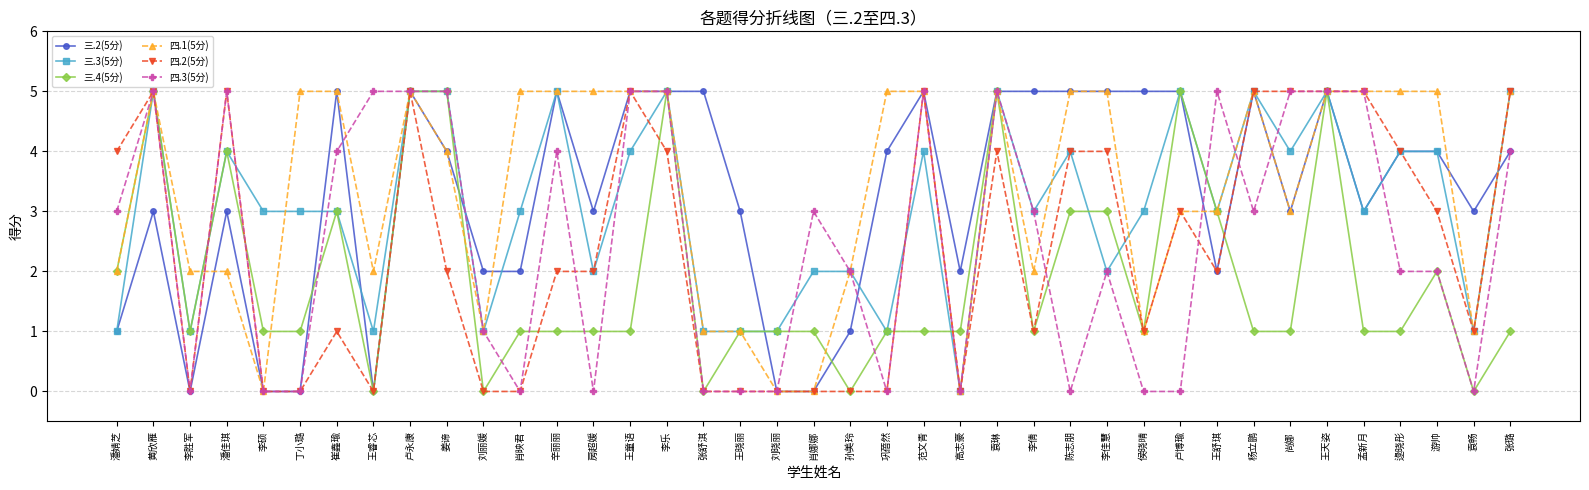

How many series are shown in this chart?

6